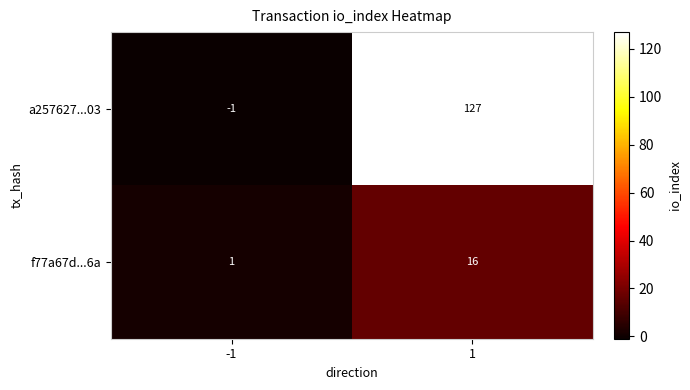

Reading left to right, extract all data points from this chart.

a257627...03: -1	127
f77a67d...6a: 1	16